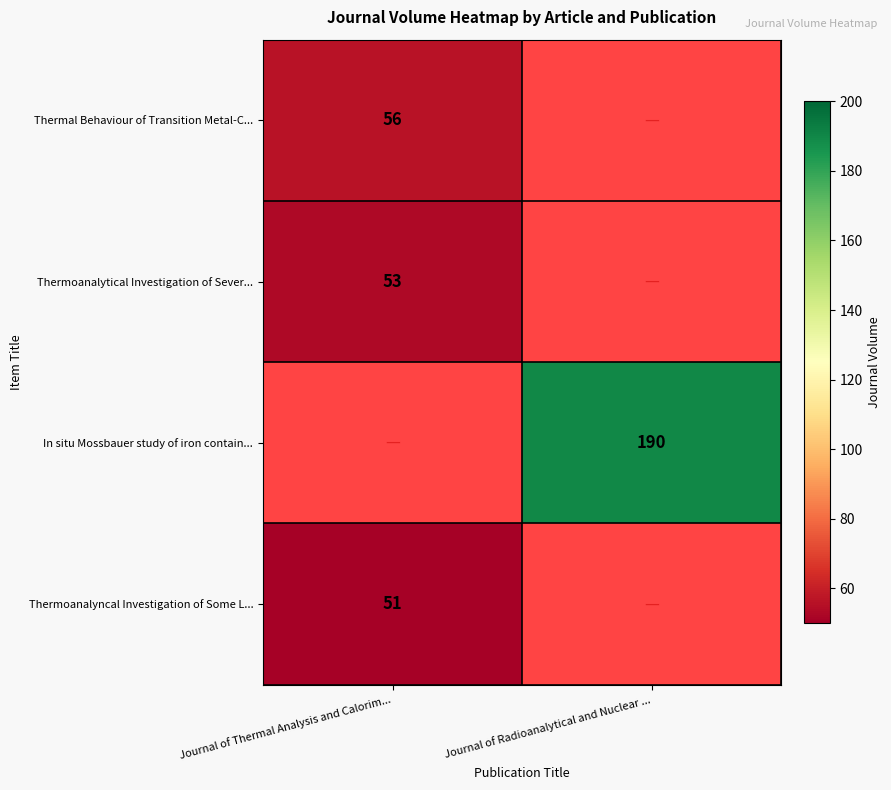

The Thermoanalytical Investigation of Sever... series shows 53 at Journal of Thermal Analysis and Calorim.... True or false?

True